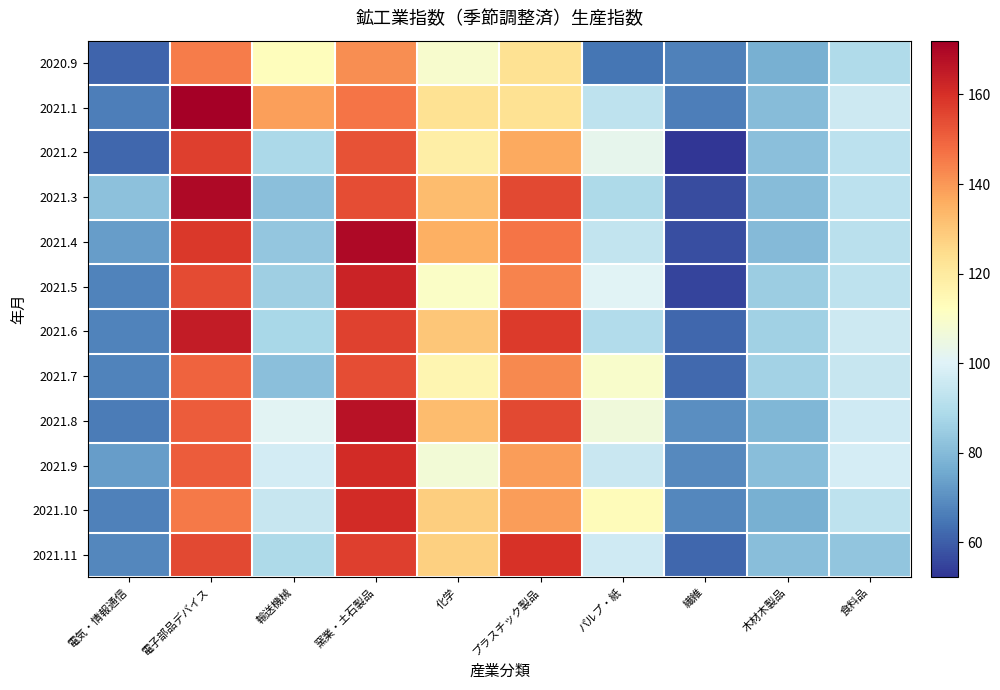

At which category is the sum across all series the highest?

窯業・土石製品